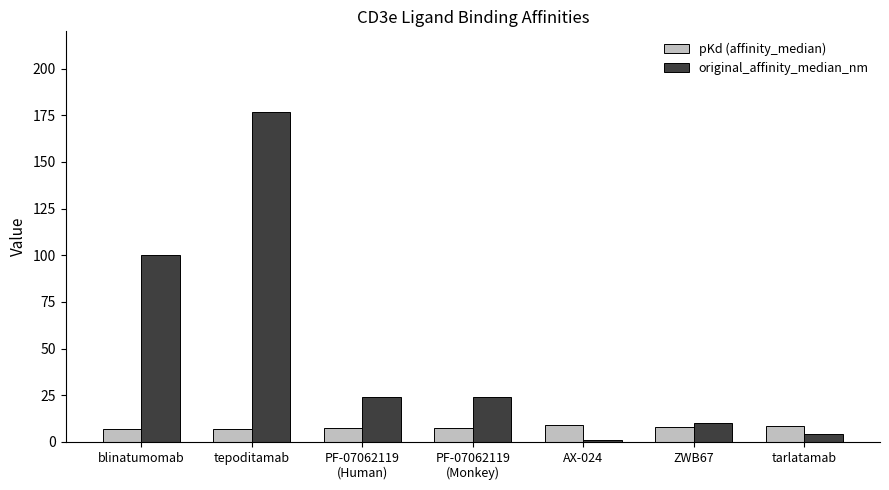

Are the bars horizontal?

No